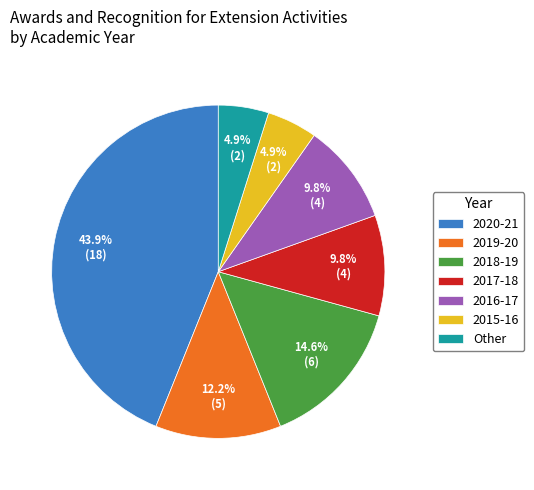

Is there any slice that represents more than half of the pie?

No